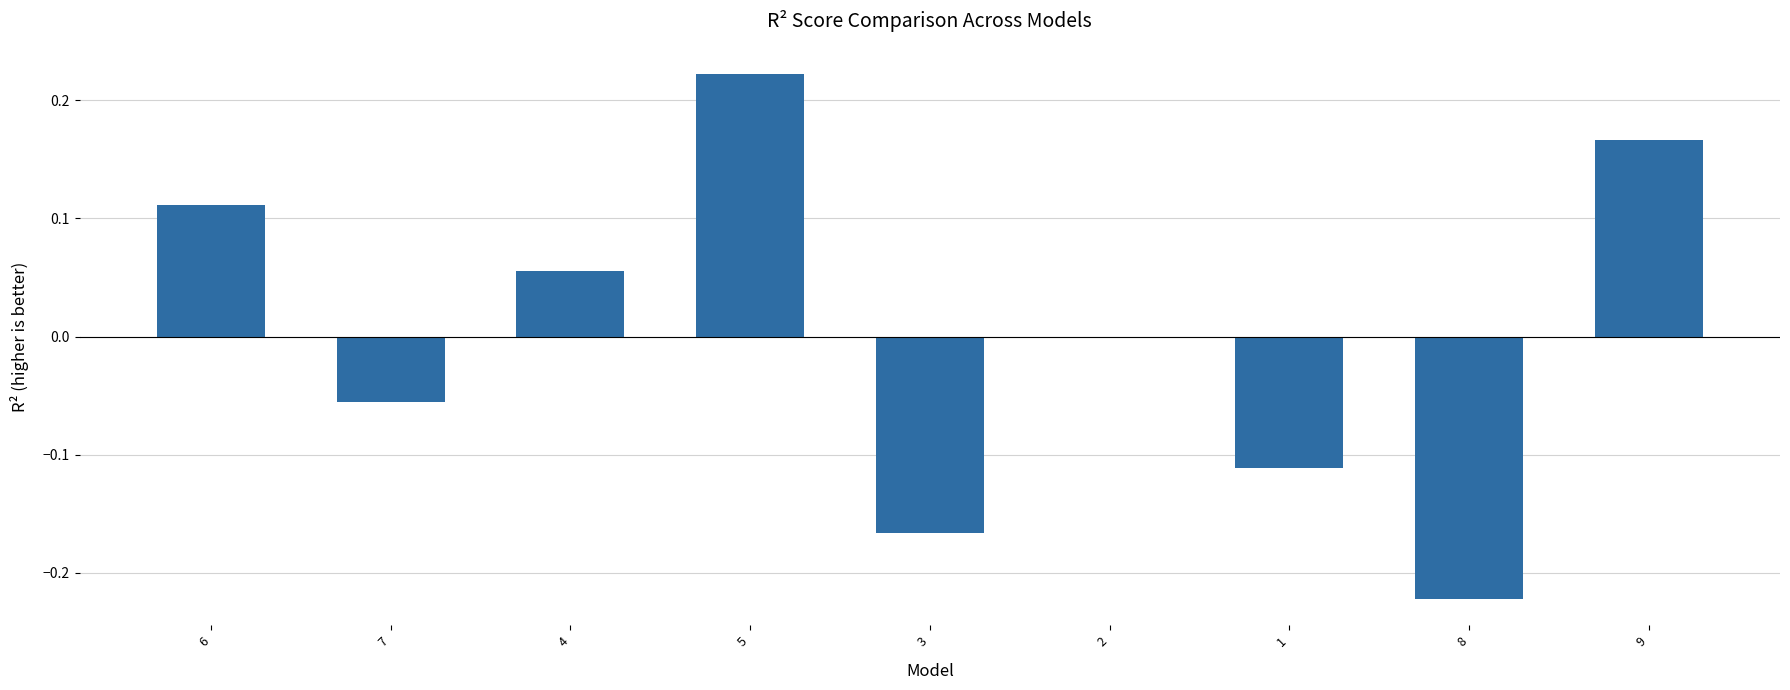

Is it true that the value at 7 is -0.0?

False